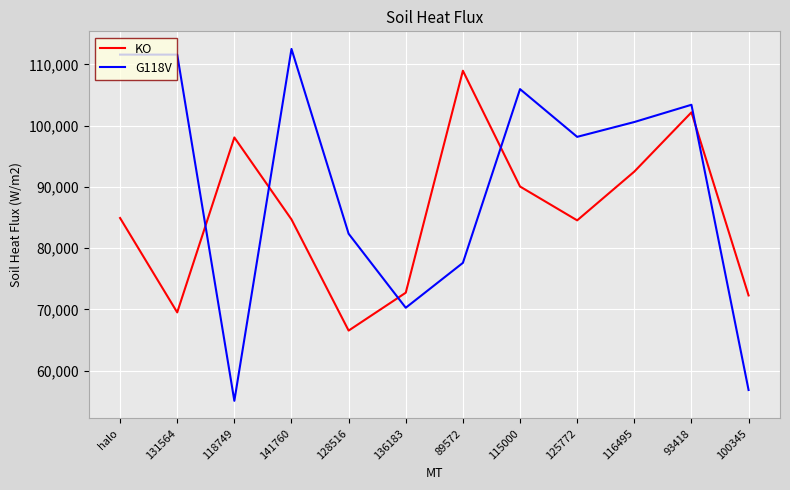

At which category is the sum across all series the highest?

93418